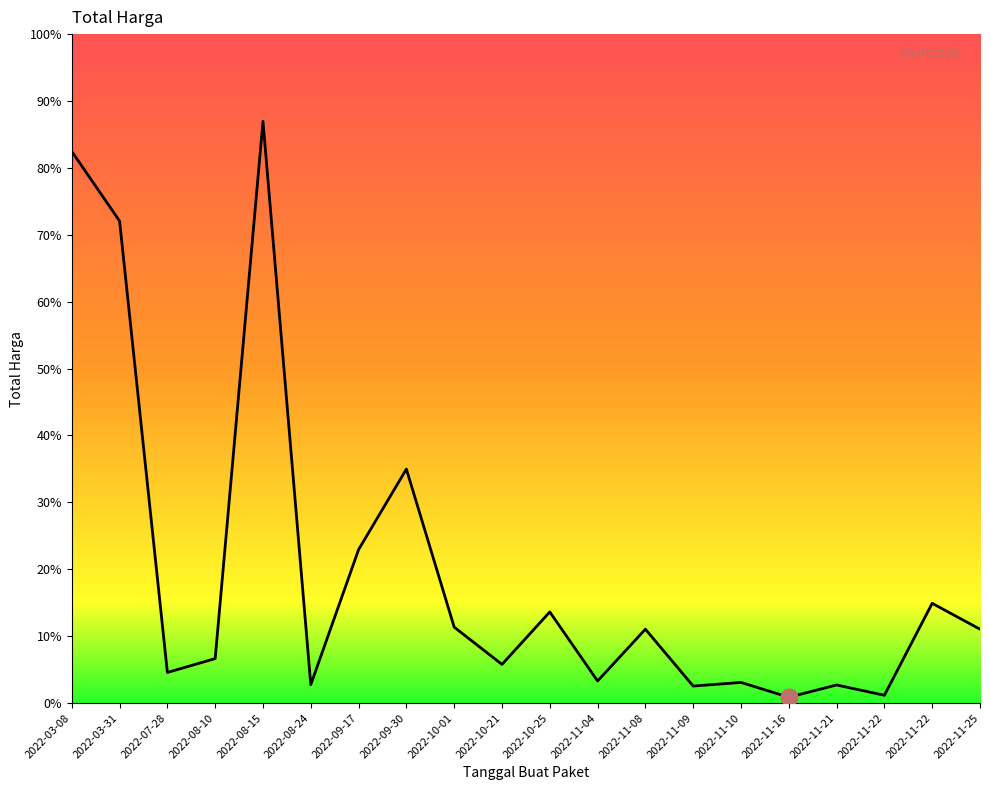

What is the minimum value shown in the chart?

3825000